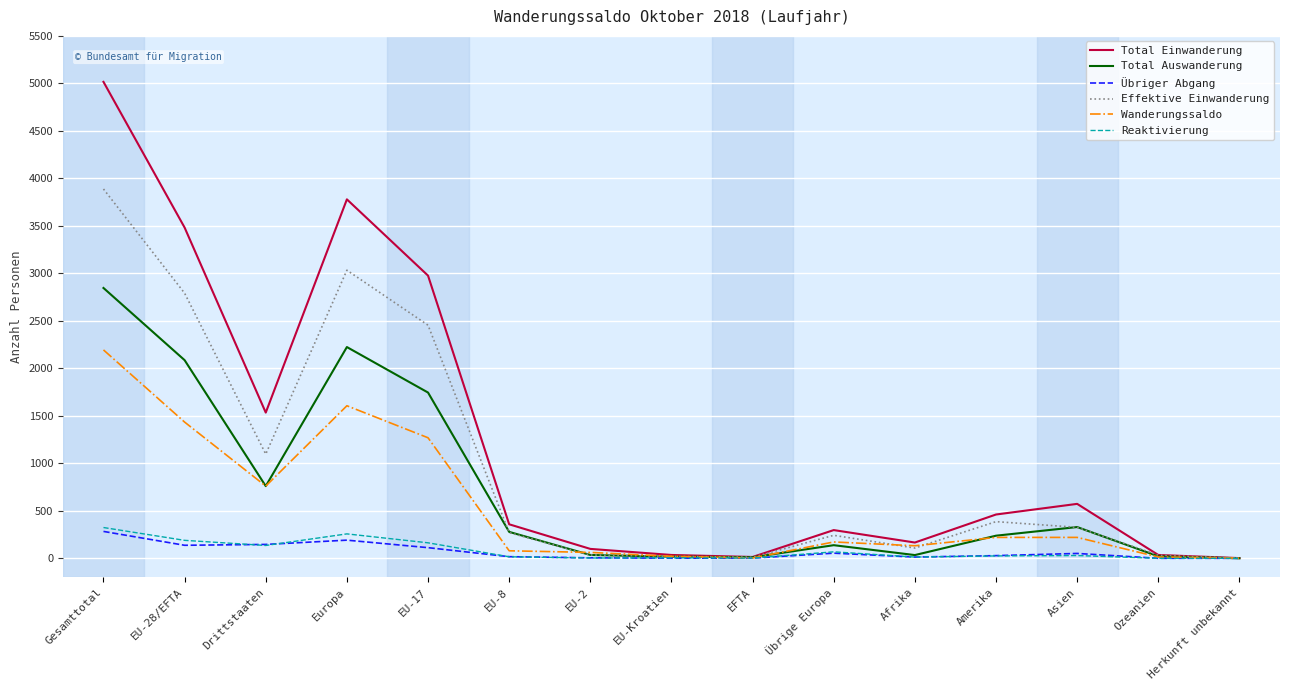

Count the number of data series in this chart.

6